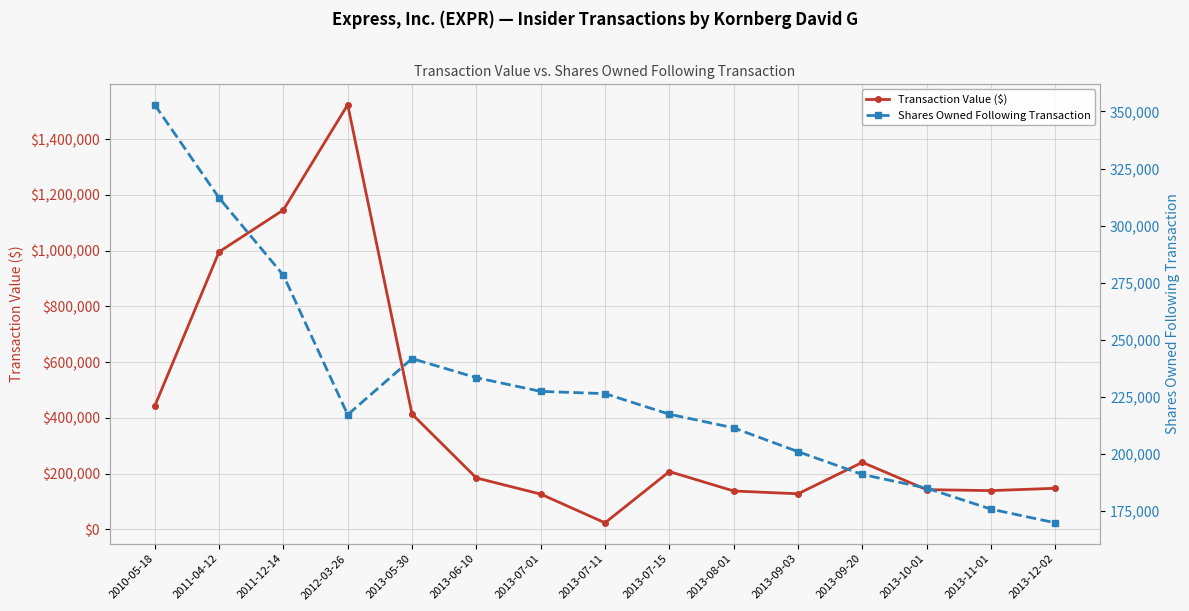

What is the greatest value displayed?

1523508